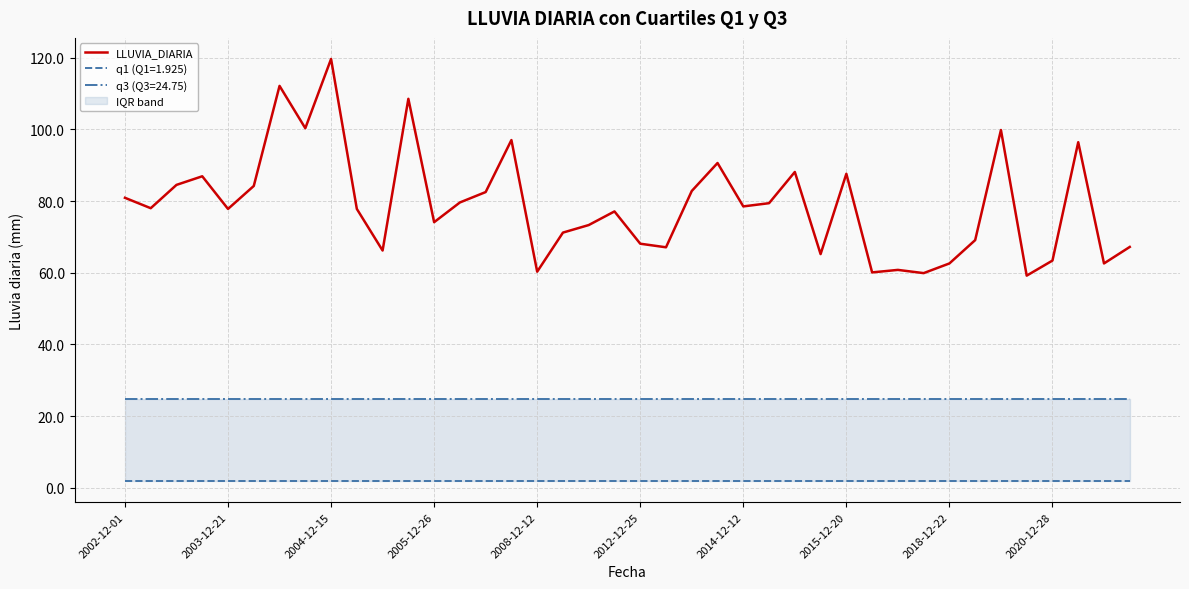

What is the minimum value for LLUVIA_DIARIA?

59.2